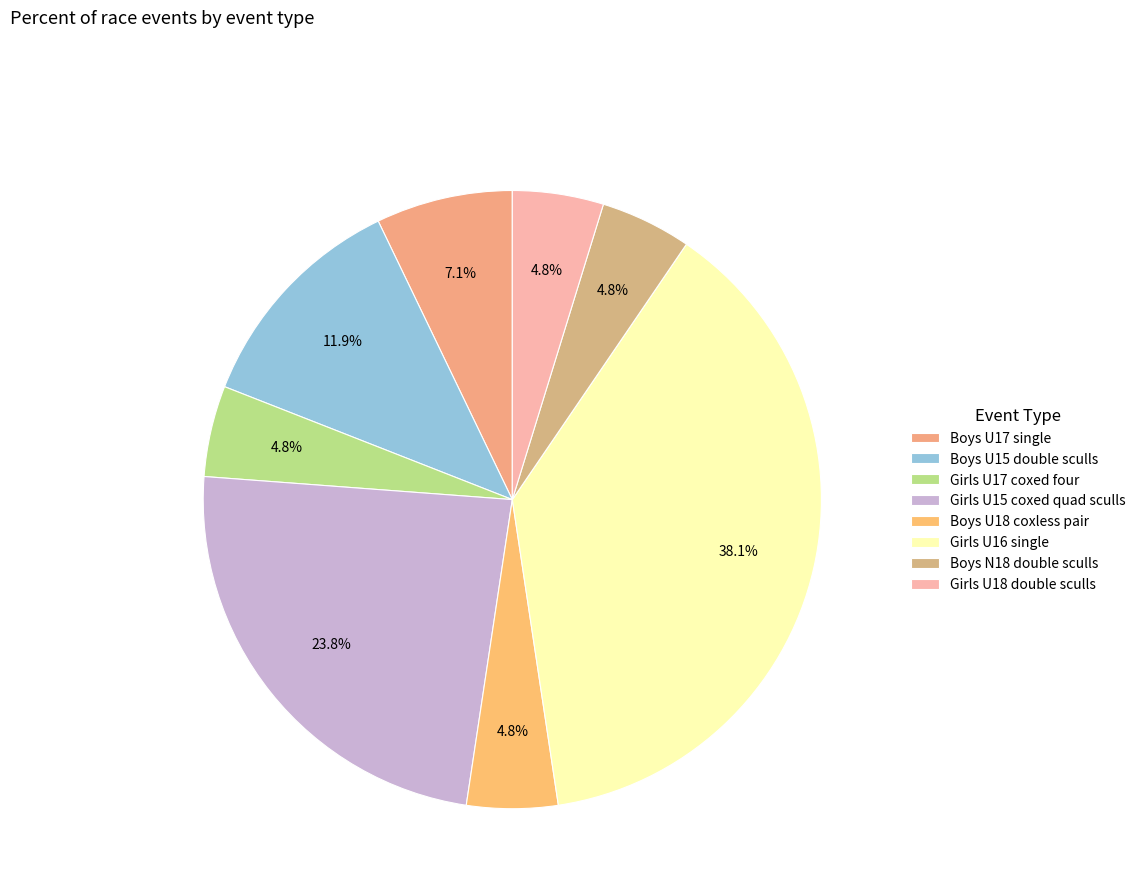

To the nearest percent, what is the difference between the Girls U16 single and Girls U17 coxed four slice percentages?

33%